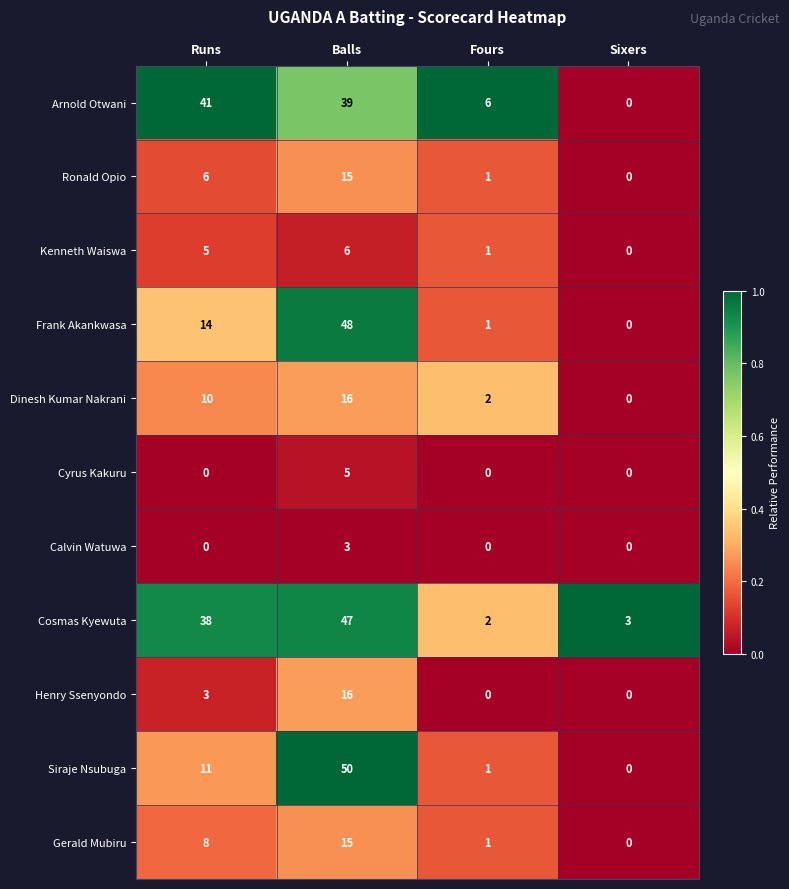

What is the total value across all series at Balls?

260